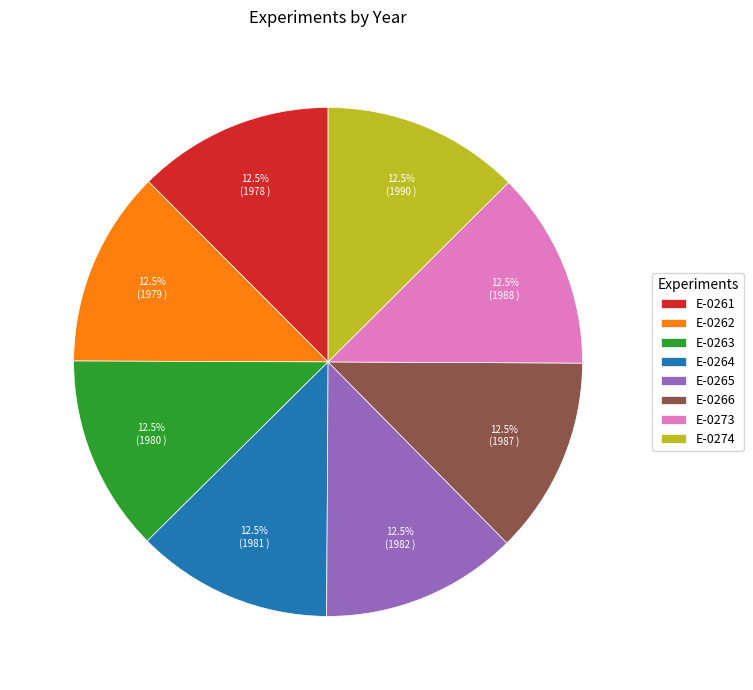

Approximately how many times larger is the value at E-0264 compared to E-0274?

1.0